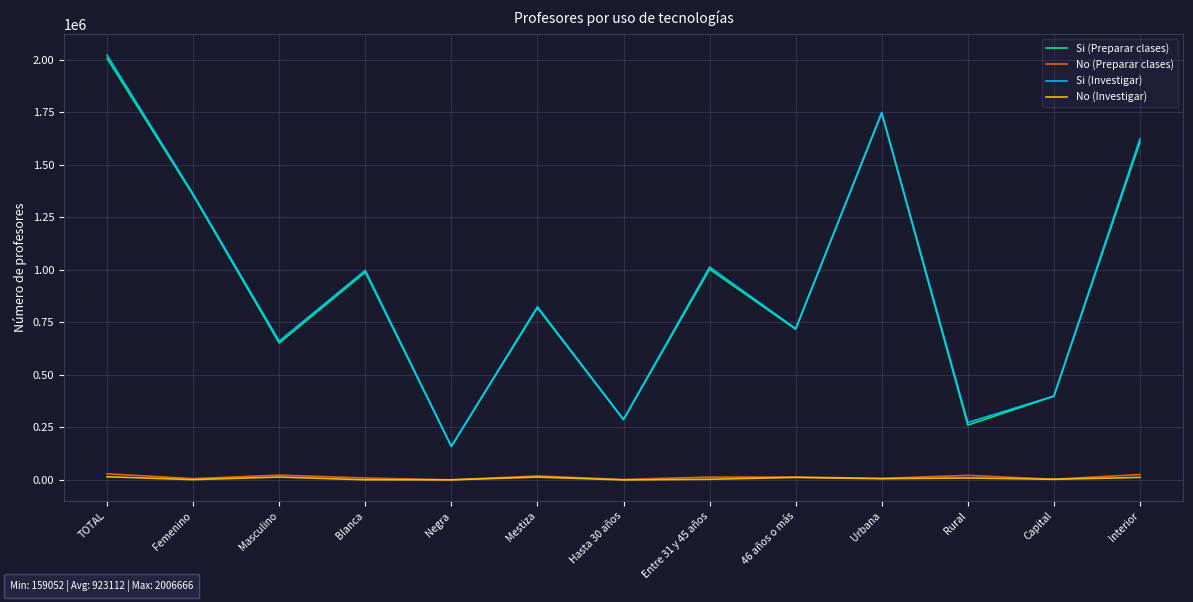

Which series has the widest spread of values?

Si (Investigar)